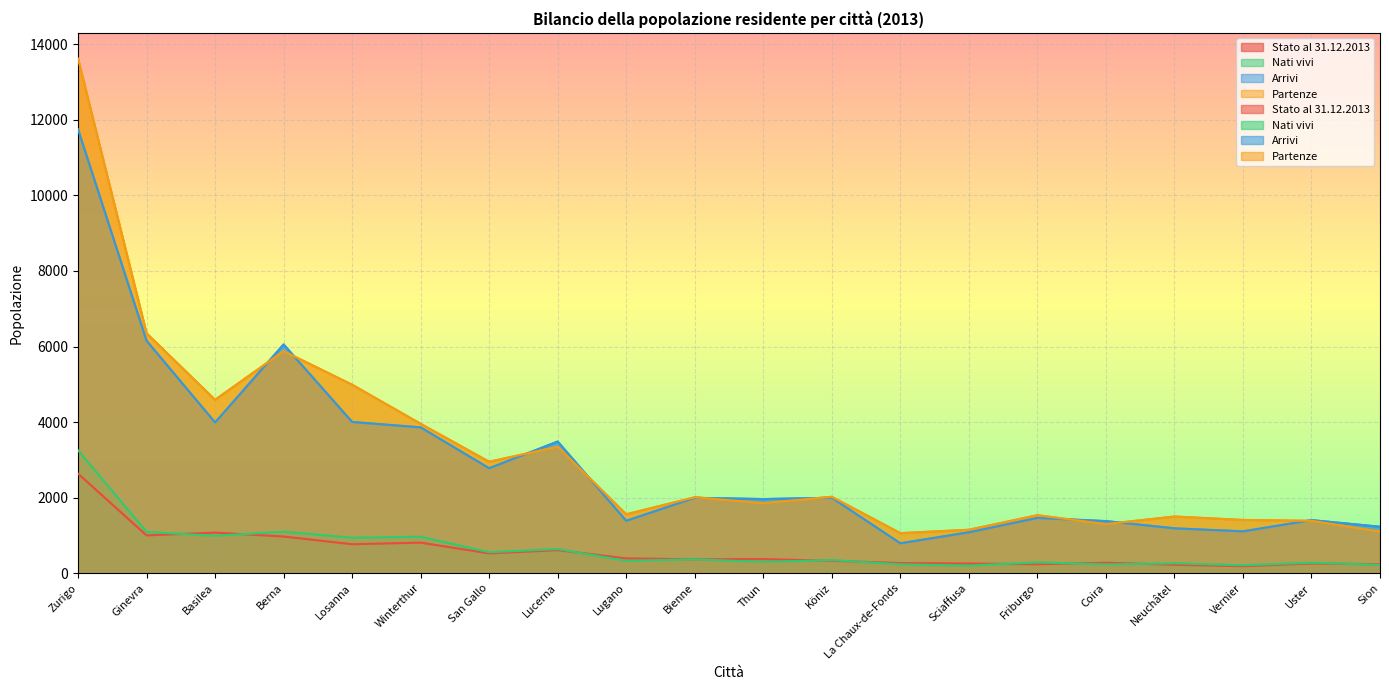

What is the label of the 2nd point from the right?

Uster